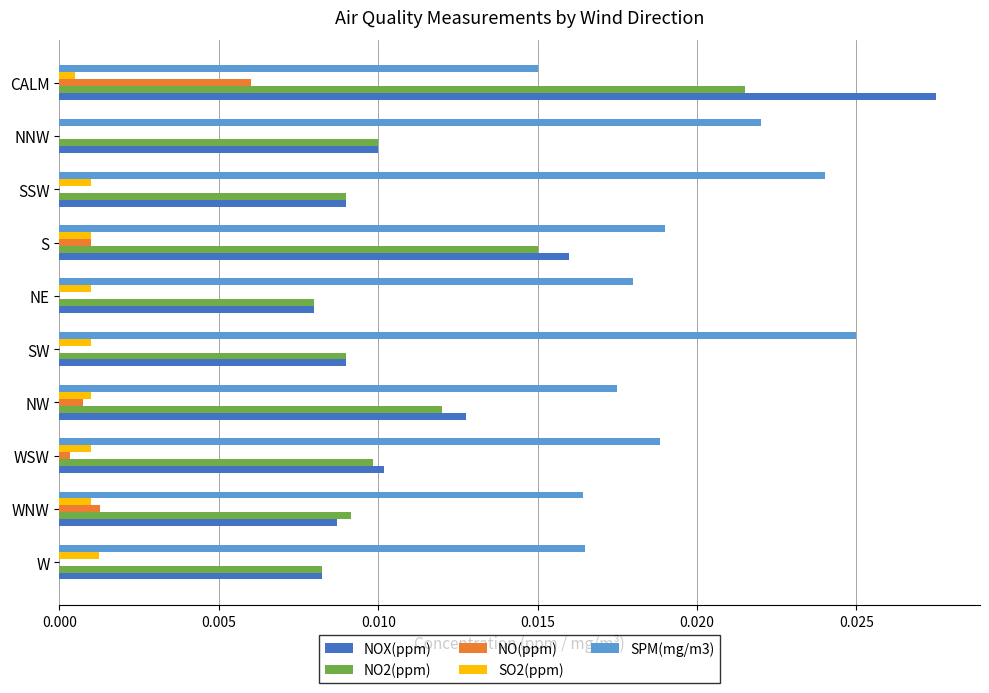

The value of NO(ppm) at W is 0.0. True or false?

True